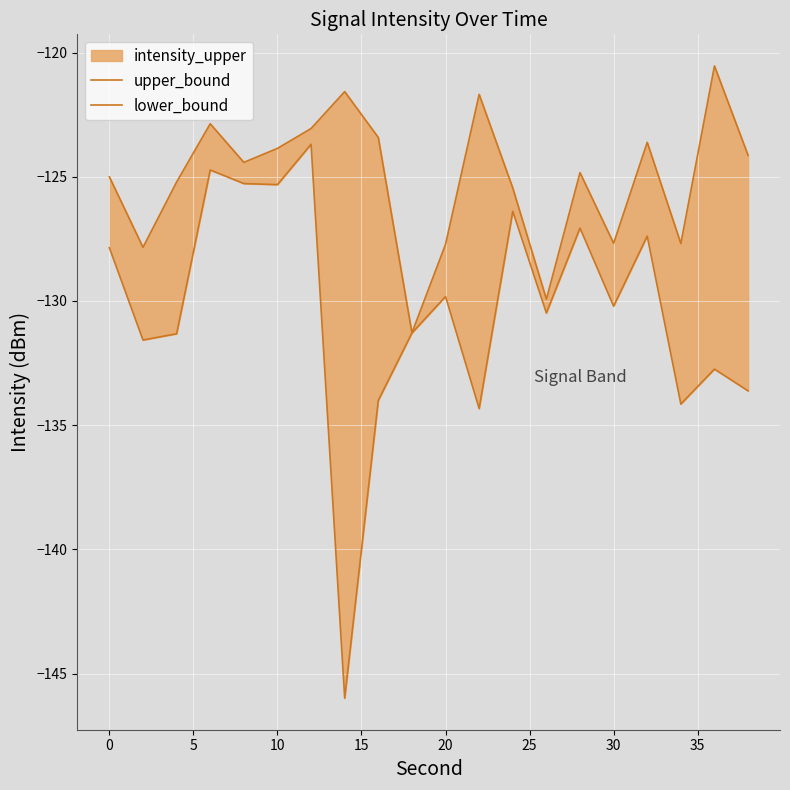

How many interior local valleys does the lower_bound series have?

7